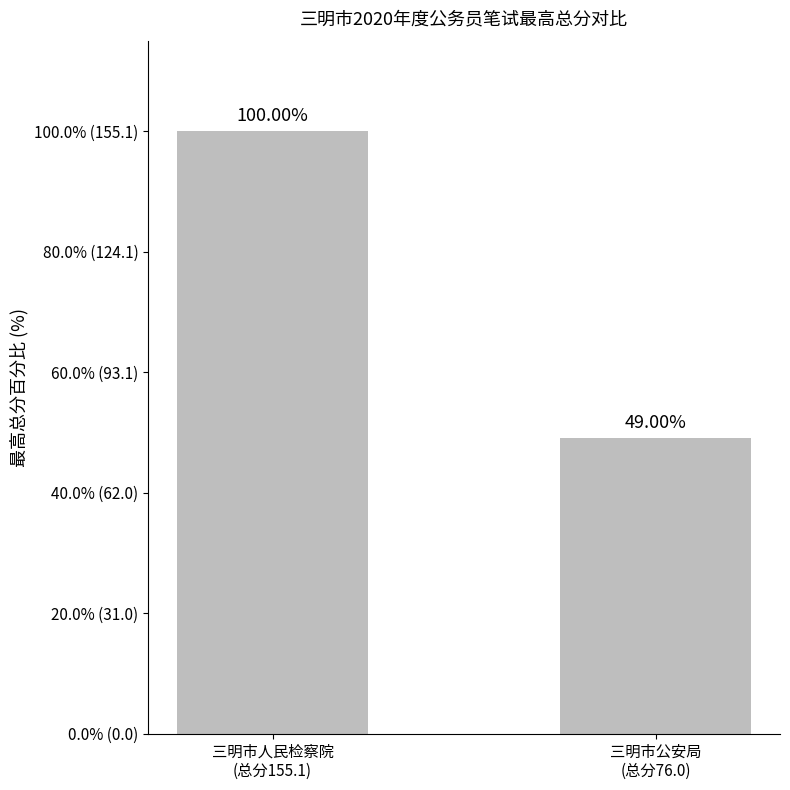

Are the bars horizontal?

No